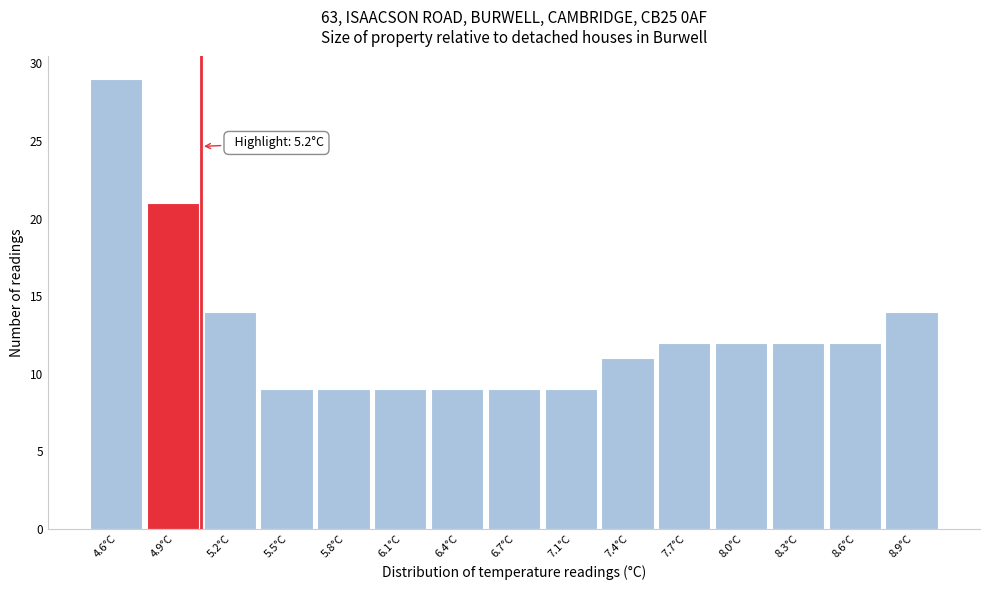

Reading left to right, list all the values displayed in this chart.

4.6°C=29	4.9°C=21	5.2°C=14	5.5°C=9	5.8°C=9	6.1°C=9	6.4°C=9	6.7°C=9	7.1°C=9	7.4°C=11	7.7°C=12	8.0°C=12	8.3°C=12	8.6°C=12	8.9°C=14